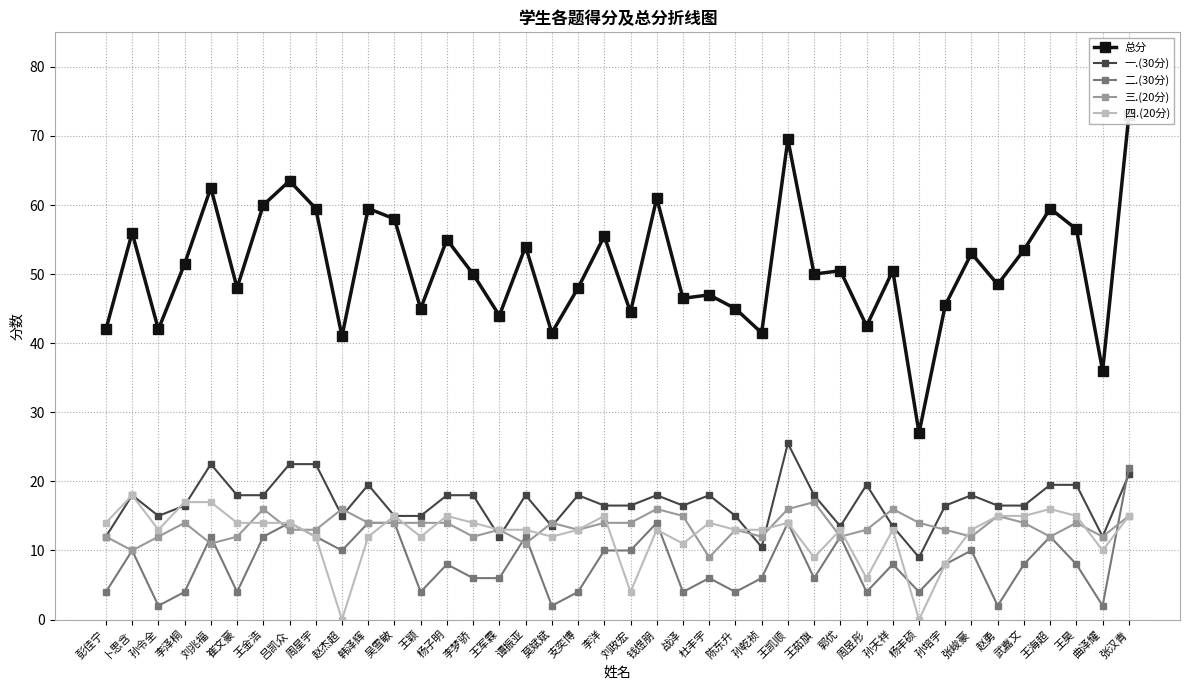

True or false: 总分 and 一.(30分) cross at least once.

False